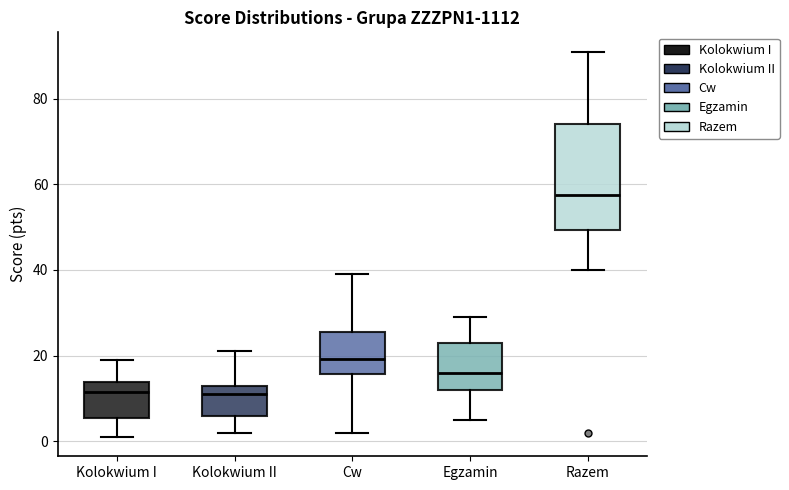

Reading left to right, transcribe this box plot: for each box, give where its median line is, the range the box spans, and where its two whiskers end, as read against the y-axis. The values are not printed on the chart, so give them approximately, as read against the axis.

Kolokwium I: median 12, box 6 to 14, whiskers 2 to 20
Kolokwium II: median 12, box 6 to 14, whiskers 2 to 22
Cw: median 20, box 16 to 26, whiskers 2 to 40
Egzamin: median 16, box 12 to 24, whiskers 6 to 30
Razem: median 58, box 50 to 74, whiskers 40 to 92